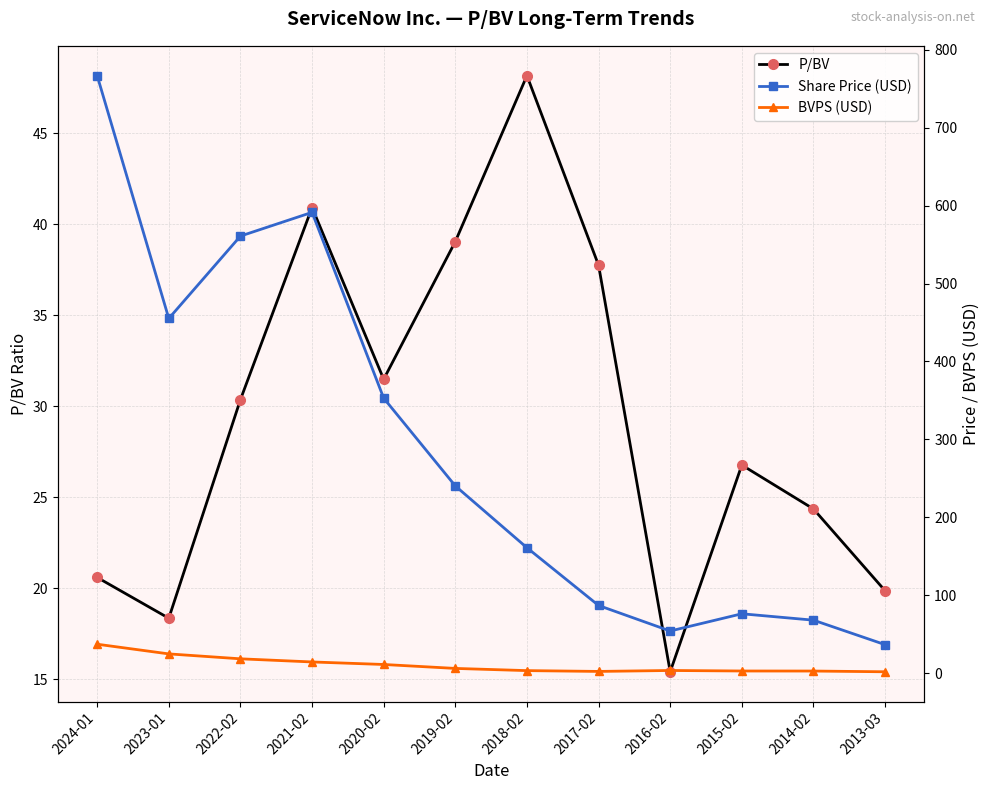

How many values in the BVPS (USD) series are below 6?

6